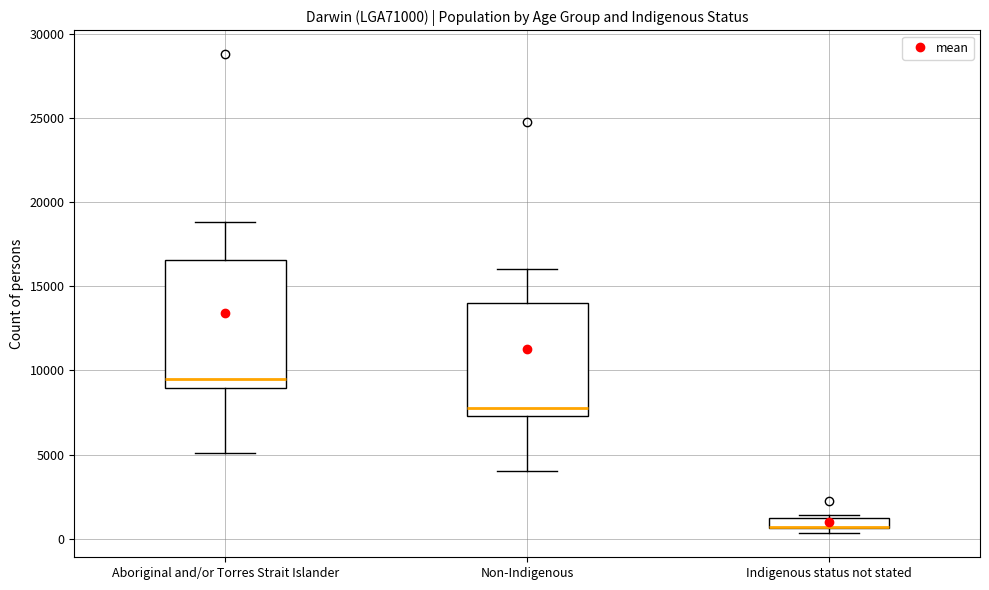

Which box is the tallest, from its lower edge to its upper edge?

Aboriginal and/or Torres Strait Islander